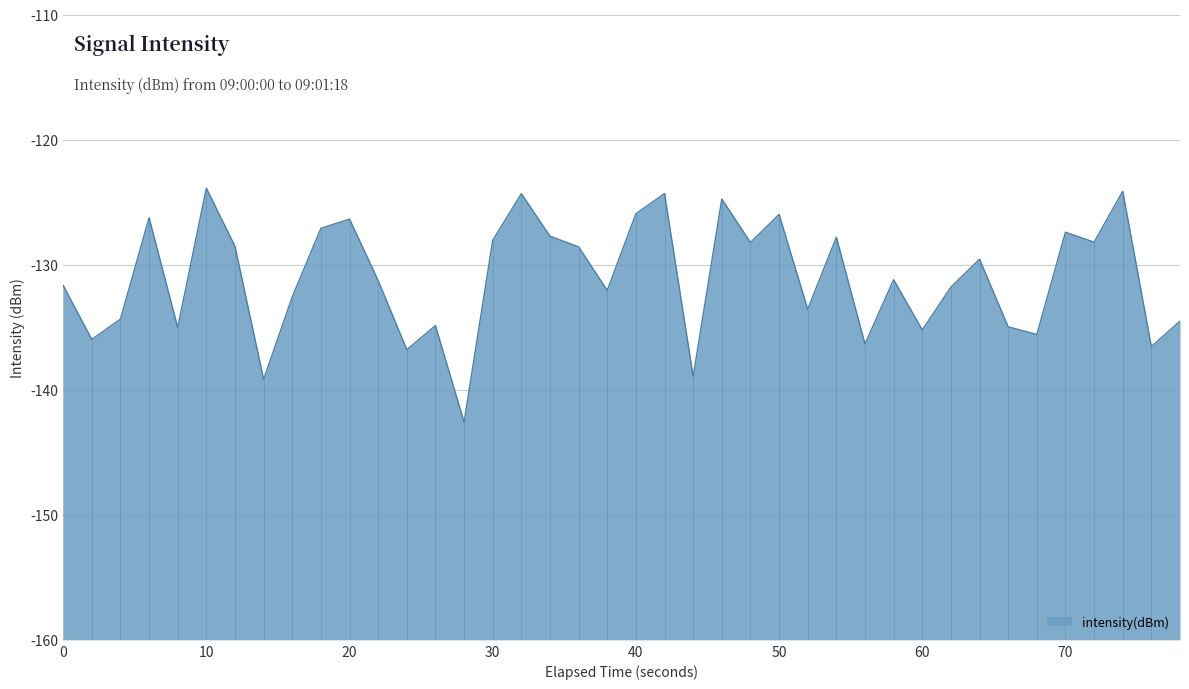

Count the number of values greater than -131.

19